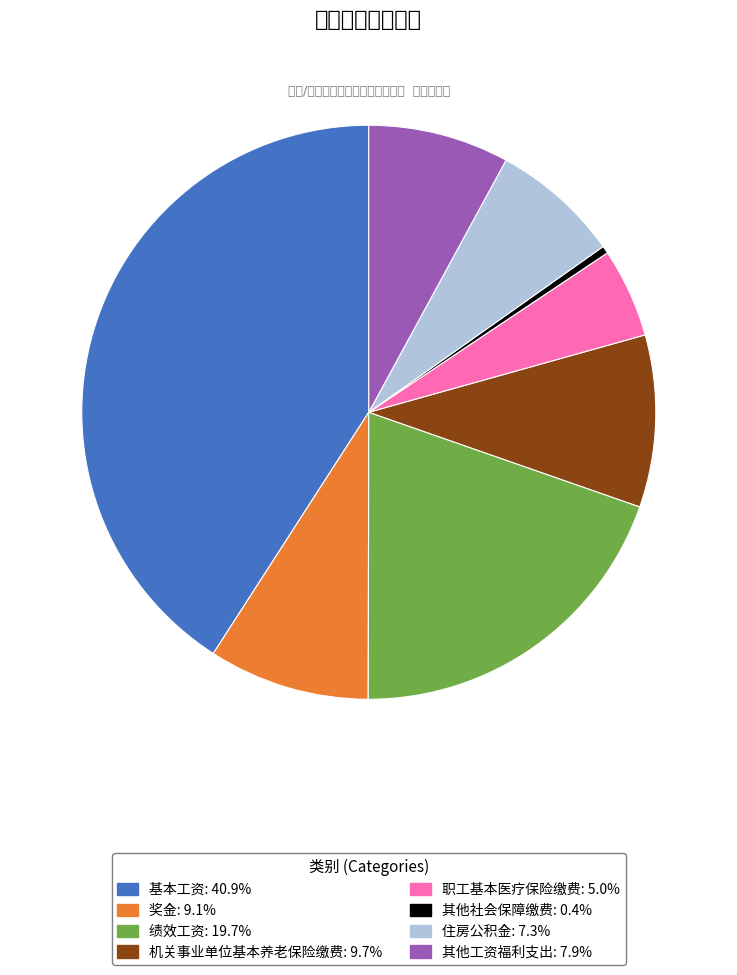

Does 其他社会保障缴费 represent more than half of the total?

No